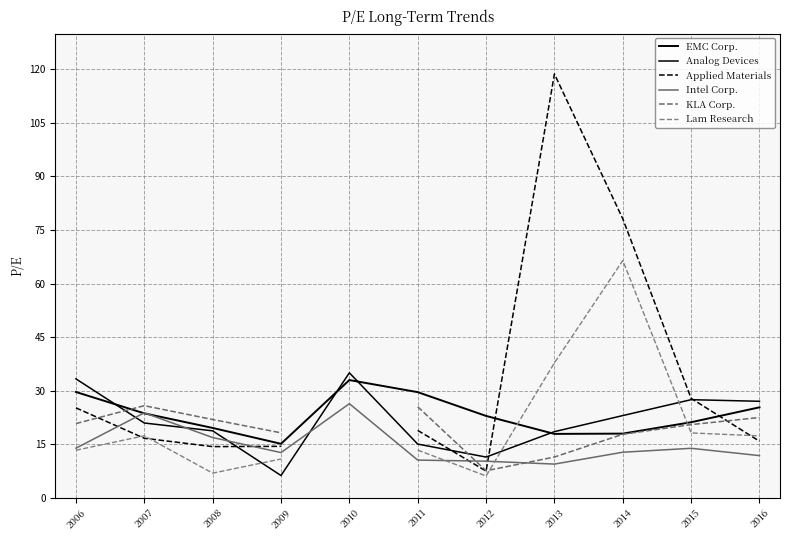

What is the value of the Analog Devices point at the 7th from the left?

11.4